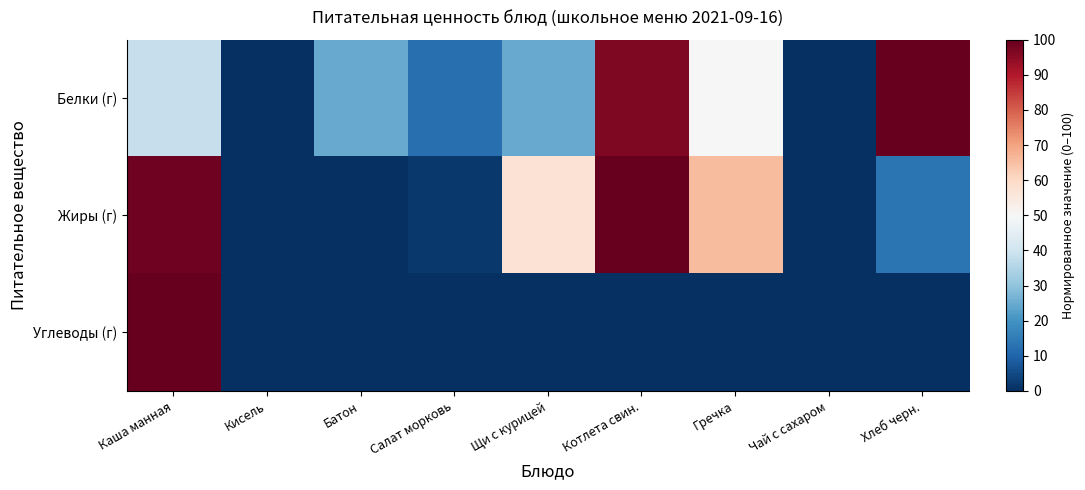

What is the greatest value displayed?

100.0